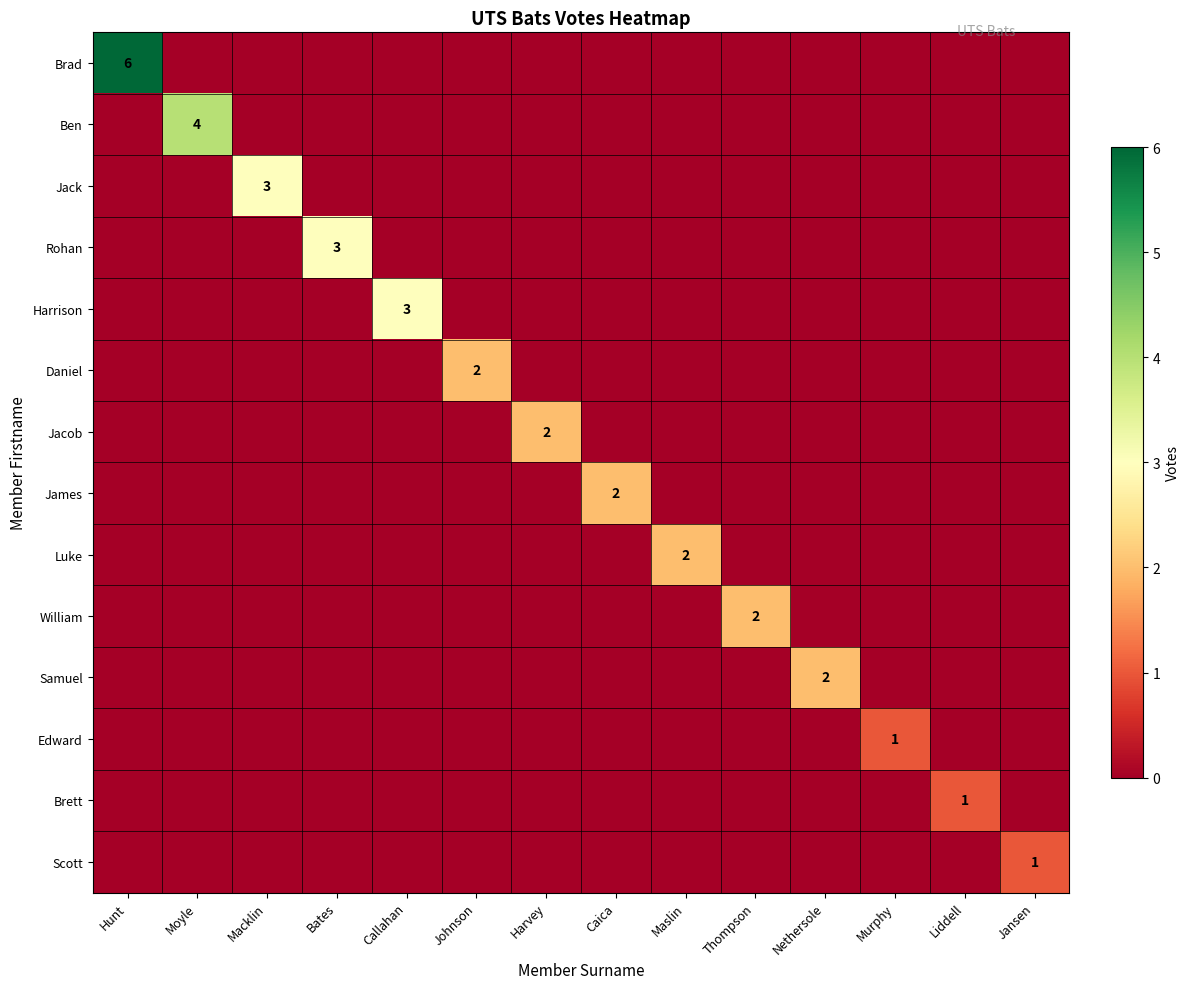

The Jack series shows 3 at Macklin. True or false?

True